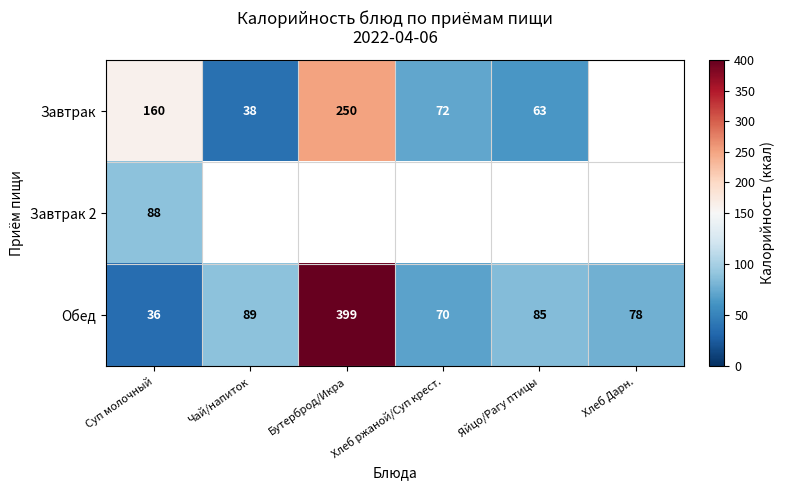

At Суп молочный, list the series in order from largest to smallest.

Завтрак, Завтрак 2, Обед